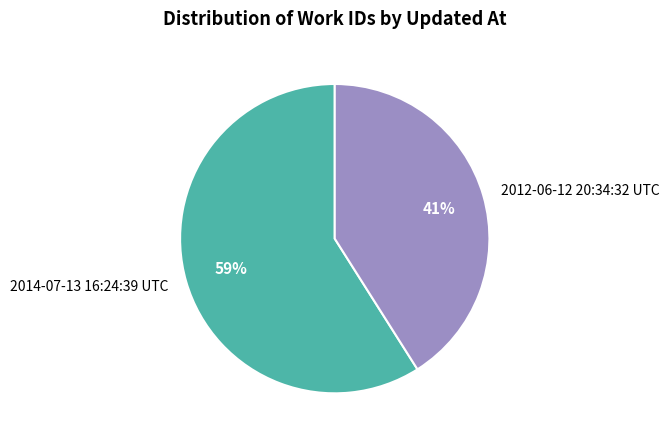

Does 2014-07-13 16:24:39 UTC represent more than half of the total?

Yes